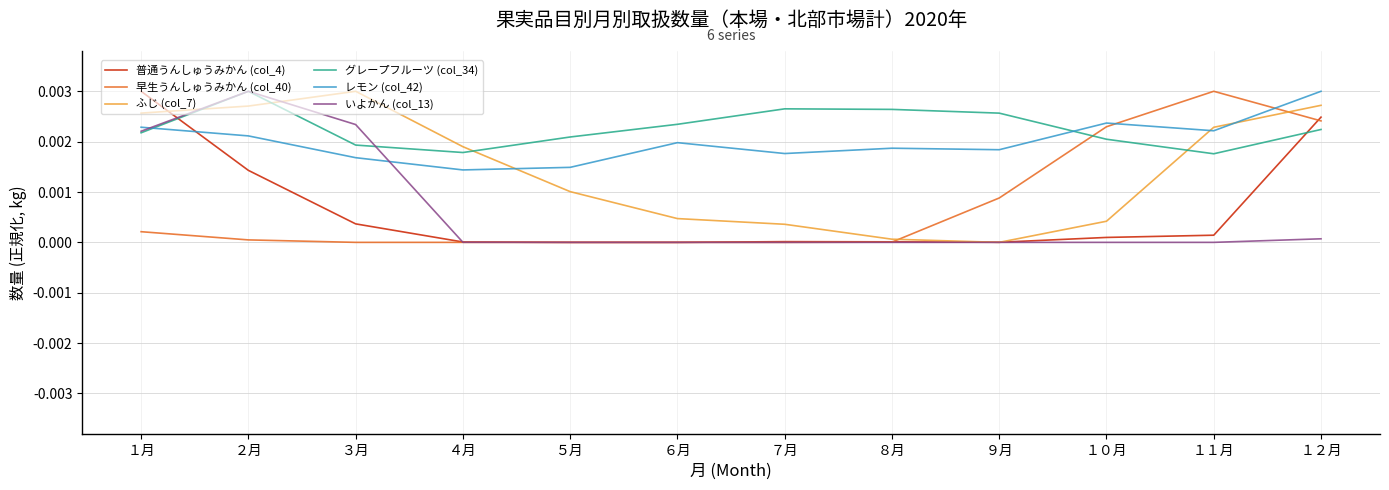

After their last crossing, which series has the higher values: レモン (col_42) or 普通うんしゅうみかん (col_4)?

レモン (col_42)